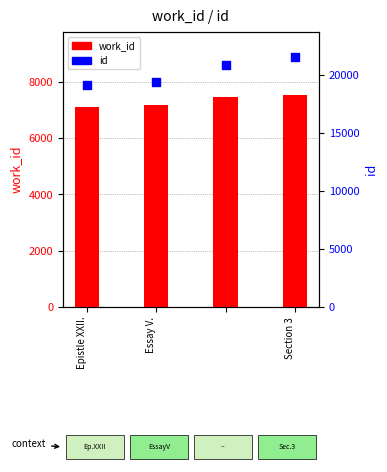

Which series has the largest total across all categories?

id